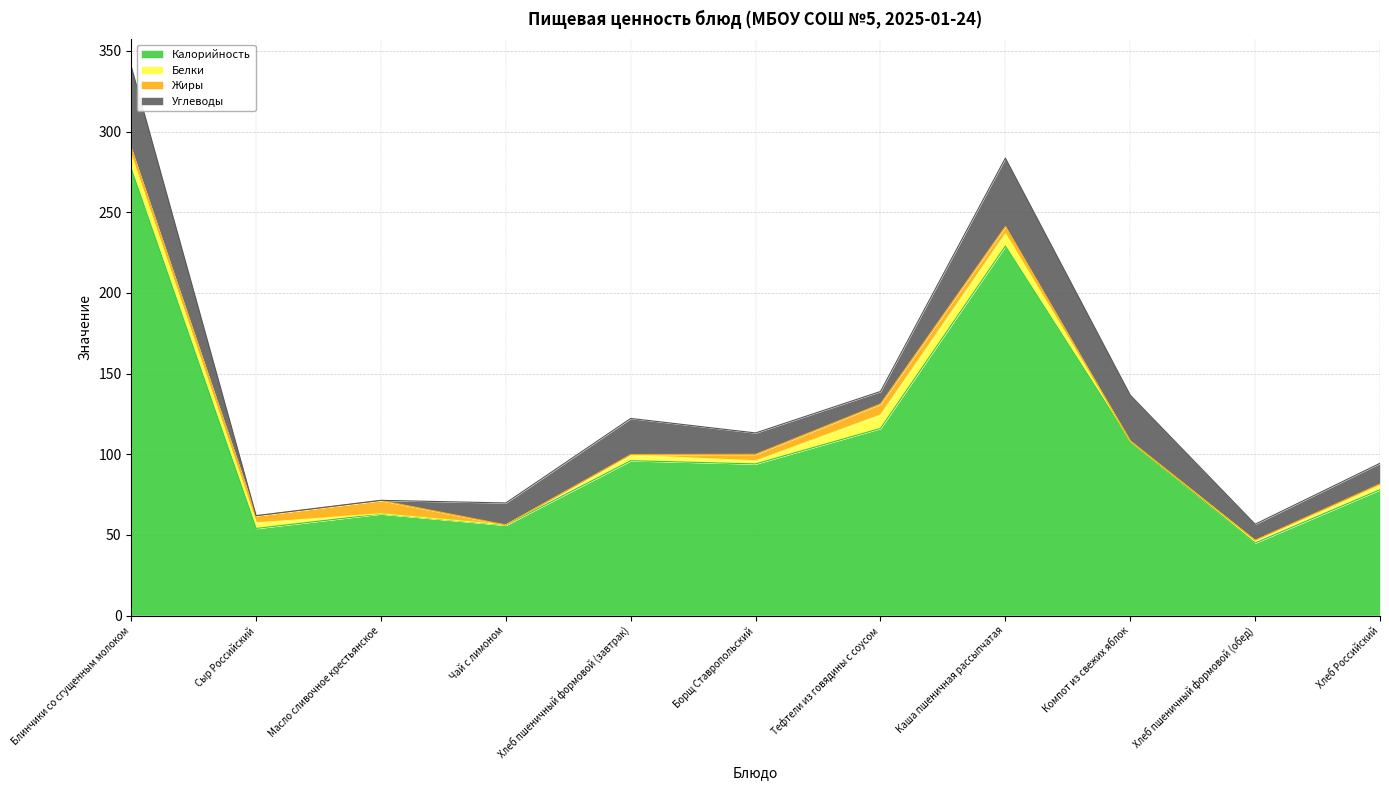

Is it true that Жиры equals 0.1 at Хлеб пшеничный формовой (обед)?

False